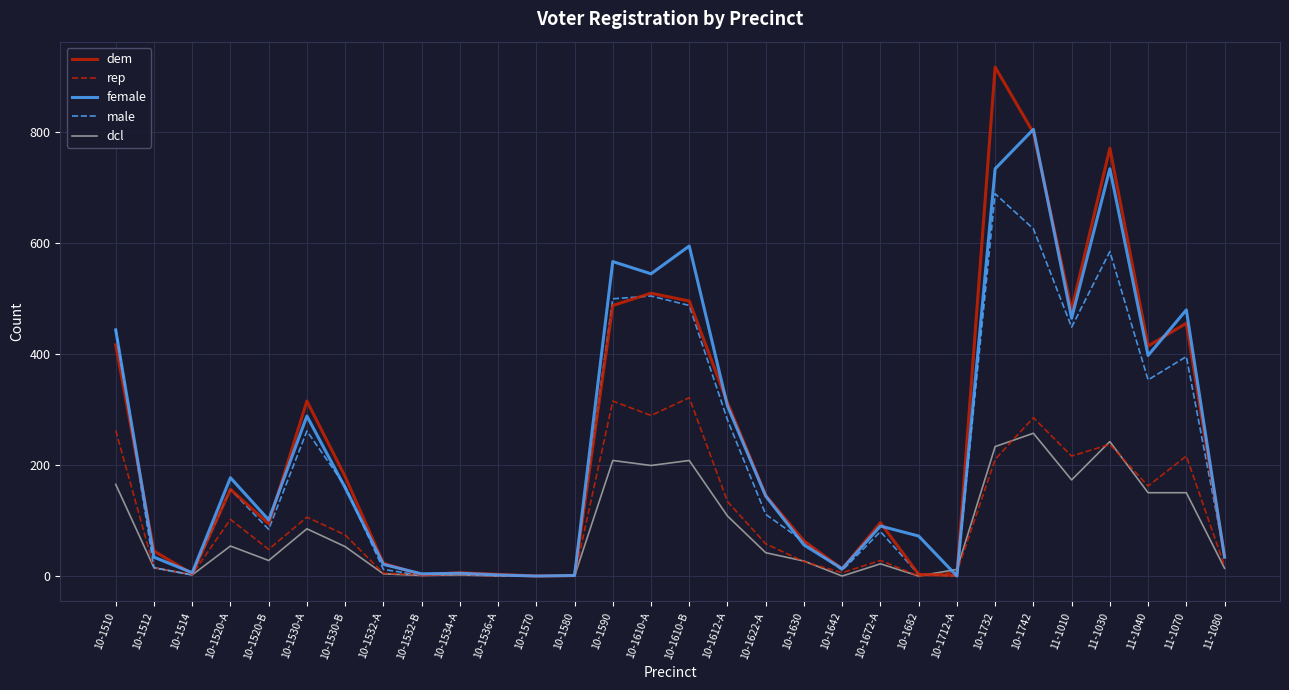

Which category has the highest value in the male series?

10-1732